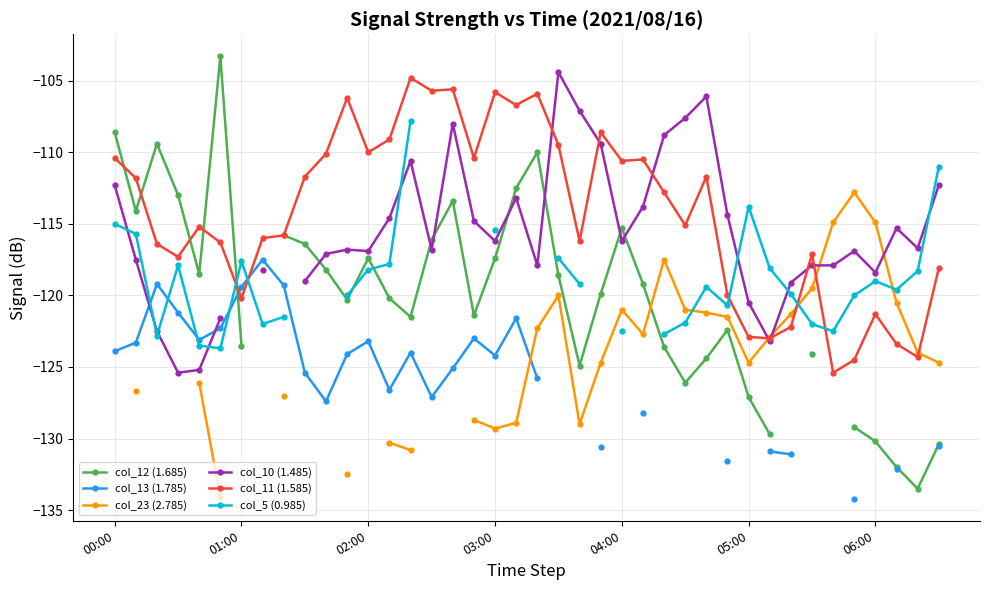

What is the minimum value for col_11 (1.585)?

-125.4